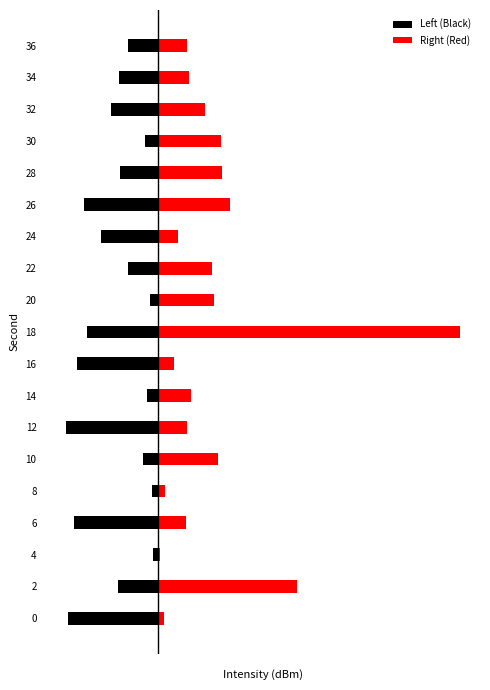

At how many categories does at least one series exceed 0?

19